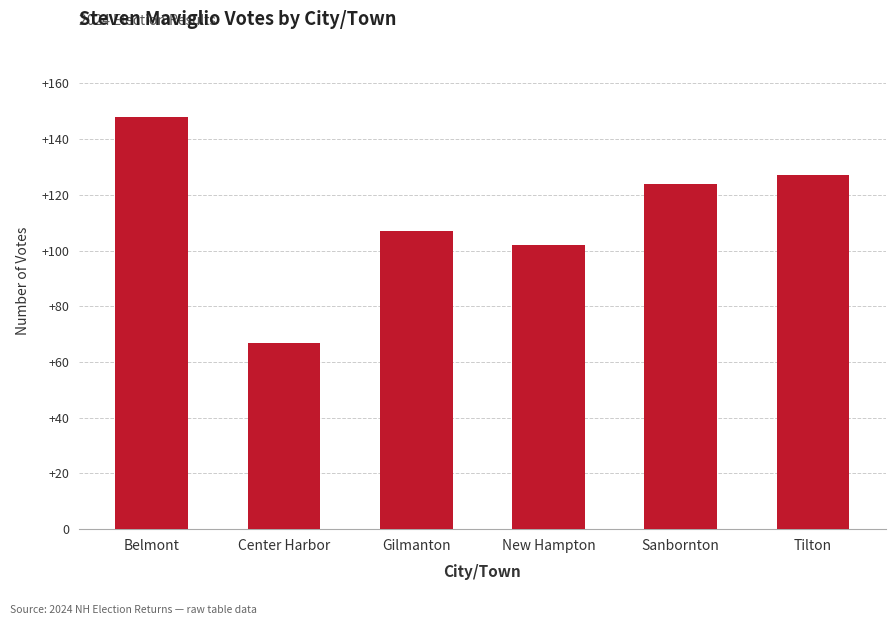

Is it true that the value at Center Harbor is 67?

True